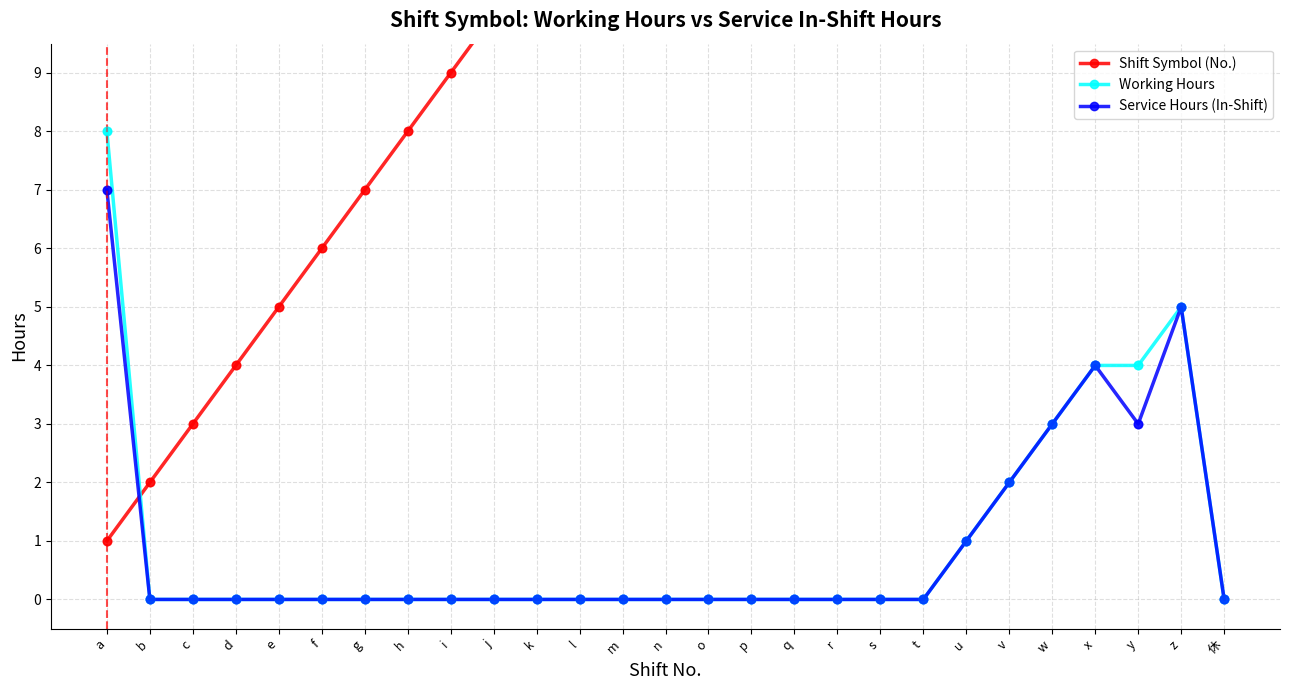

Which series reaches the maximum Y coordinate?

Shift Symbol (No.)